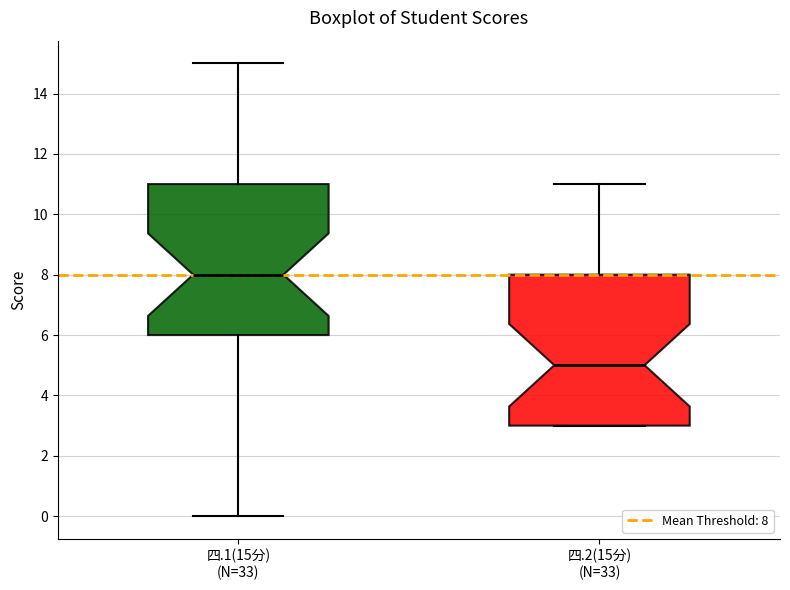

Reading left to right, transcribe this box plot: for each box, give where its median line is, the range the box spans, and where its two whiskers end, as read against the y-axis. The values are not printed on the chart, so give them approximately, as read against the axis.

四.1(15分) (N=33): median 8, box 6 to 11, whiskers 0 to 15
四.2(15分) (N=33): median 5, box 3 to 8, whiskers 3 to 11